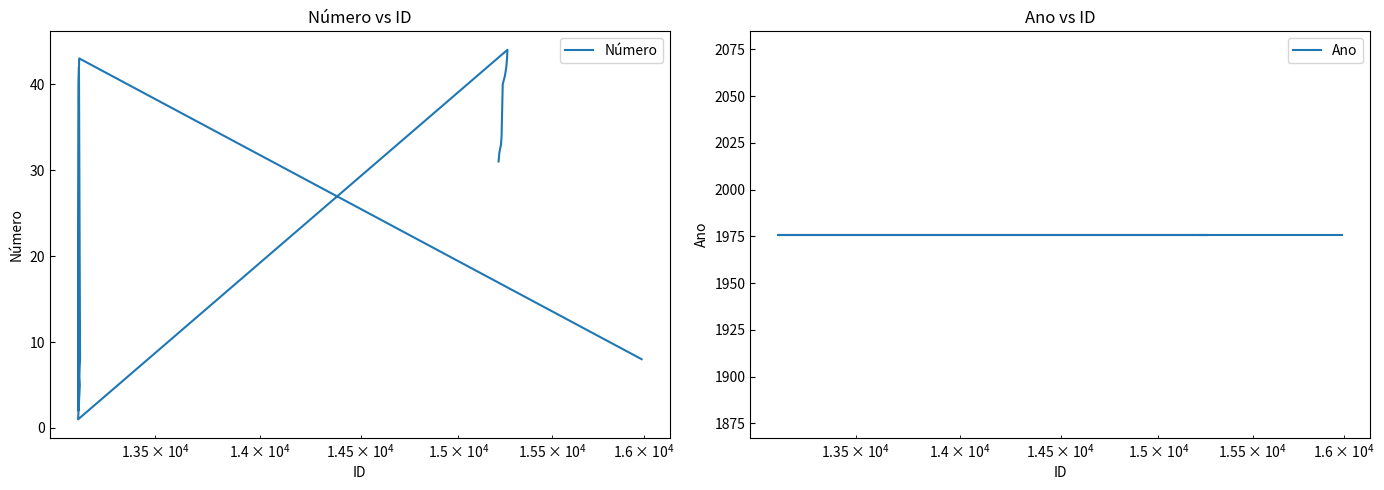

True or false: Ano and Número cross at least once.

False